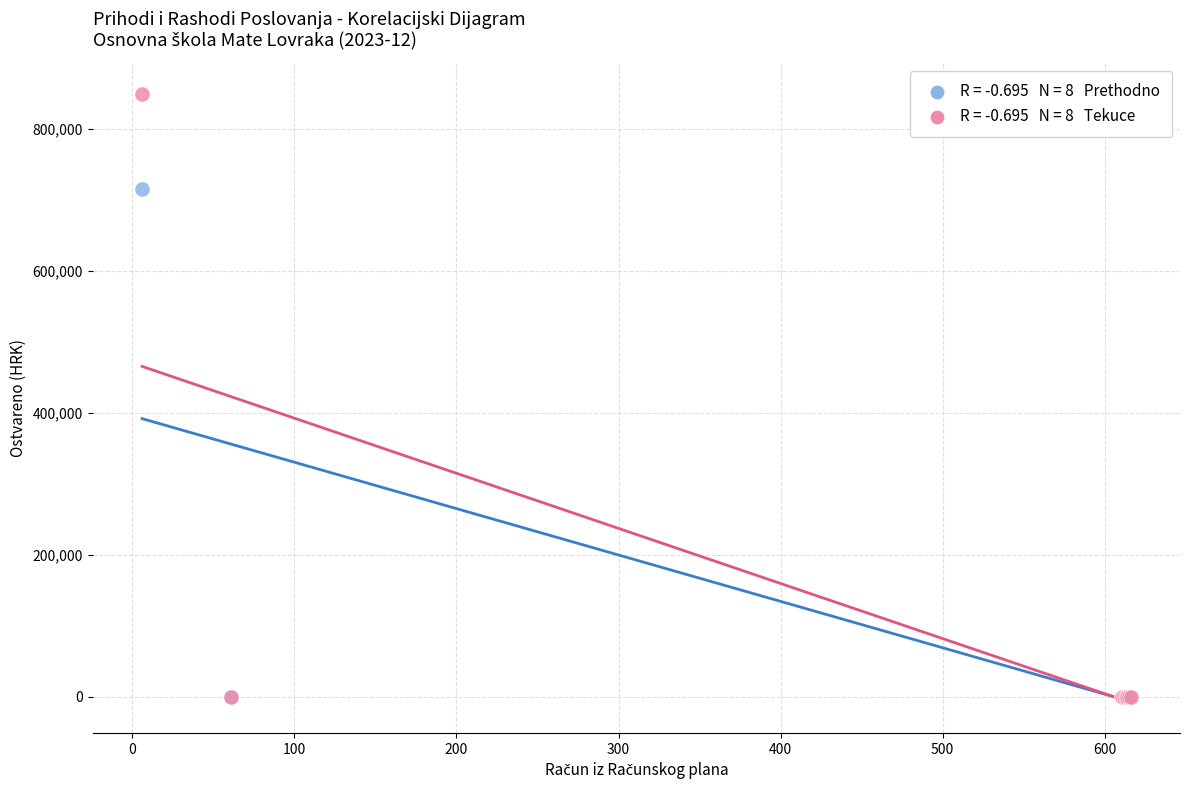

Across all series, what Y value is closest to 424805?

715194.3